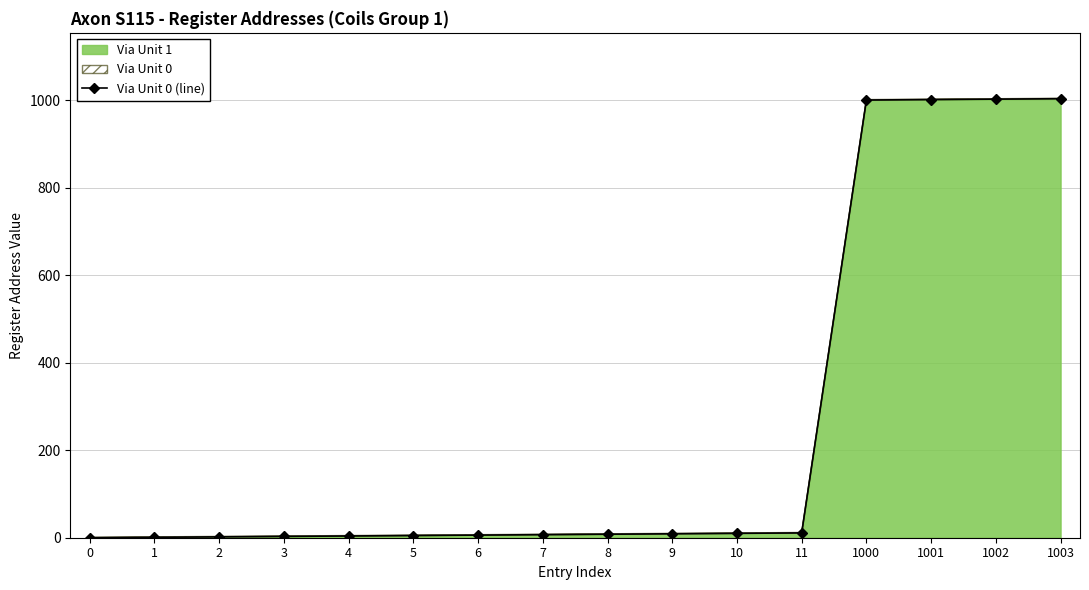

What is the maximum value shown in the chart?

1003